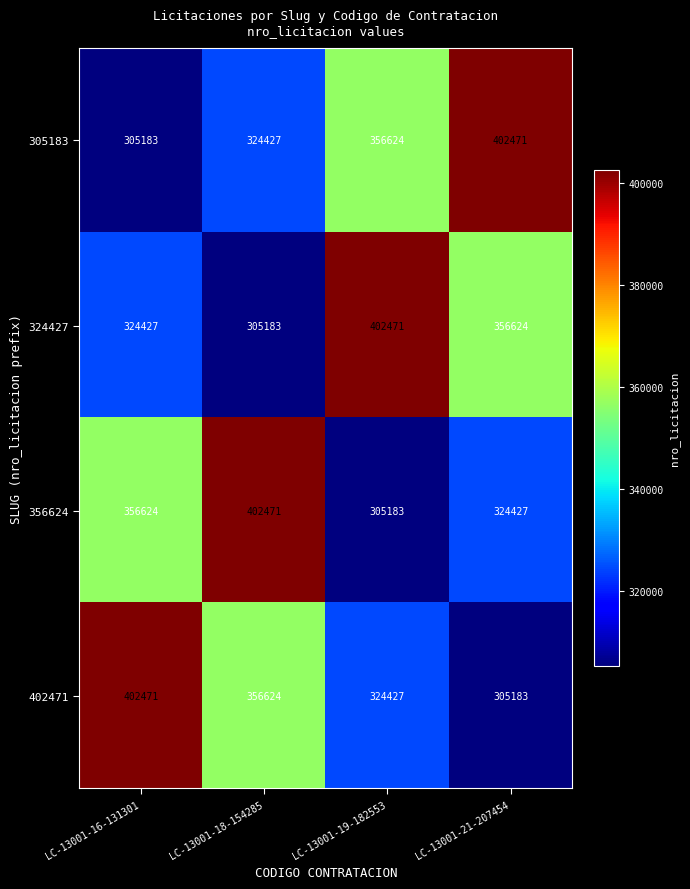

What is the lowest value of the 305183 series?

305183